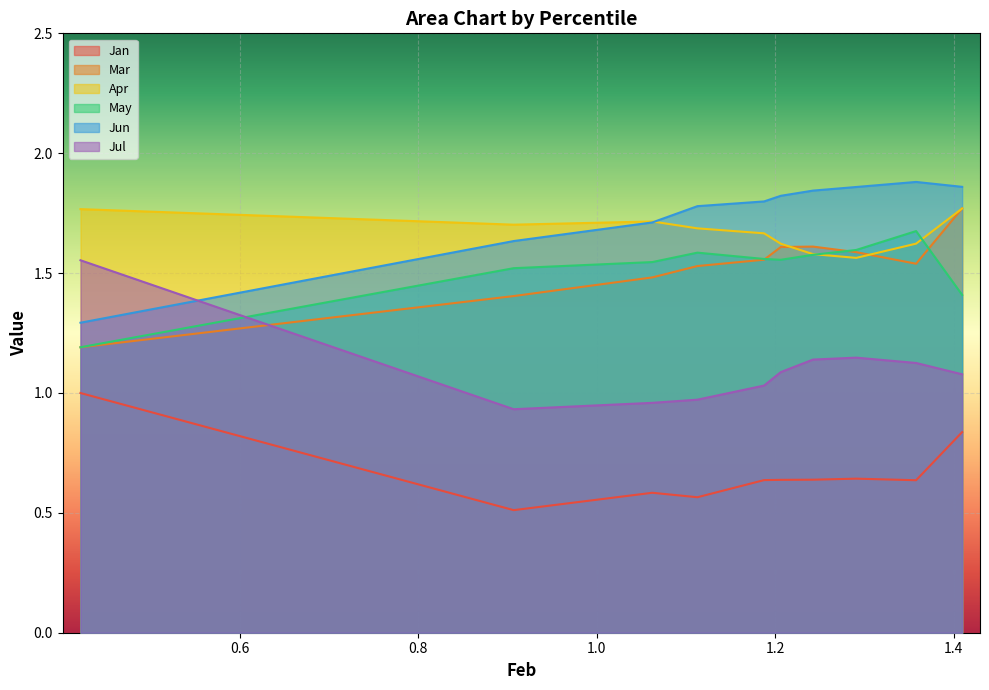

True or false: May has a value of 0.9 at pct15.

False